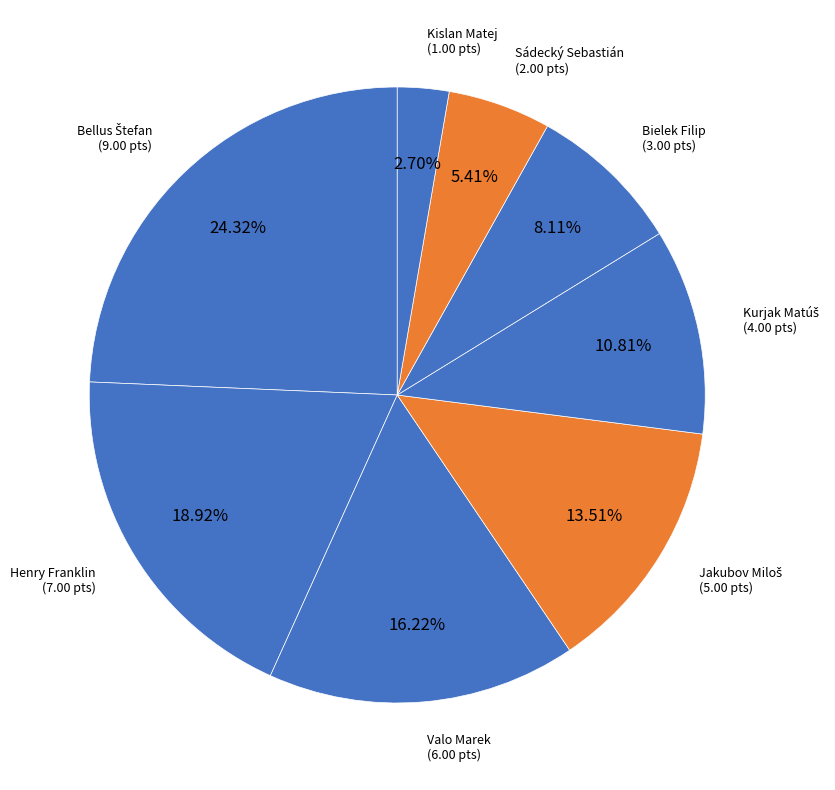

Between Sádecký Sebastián and Kislan Matej, which is larger?

Sádecký Sebastián